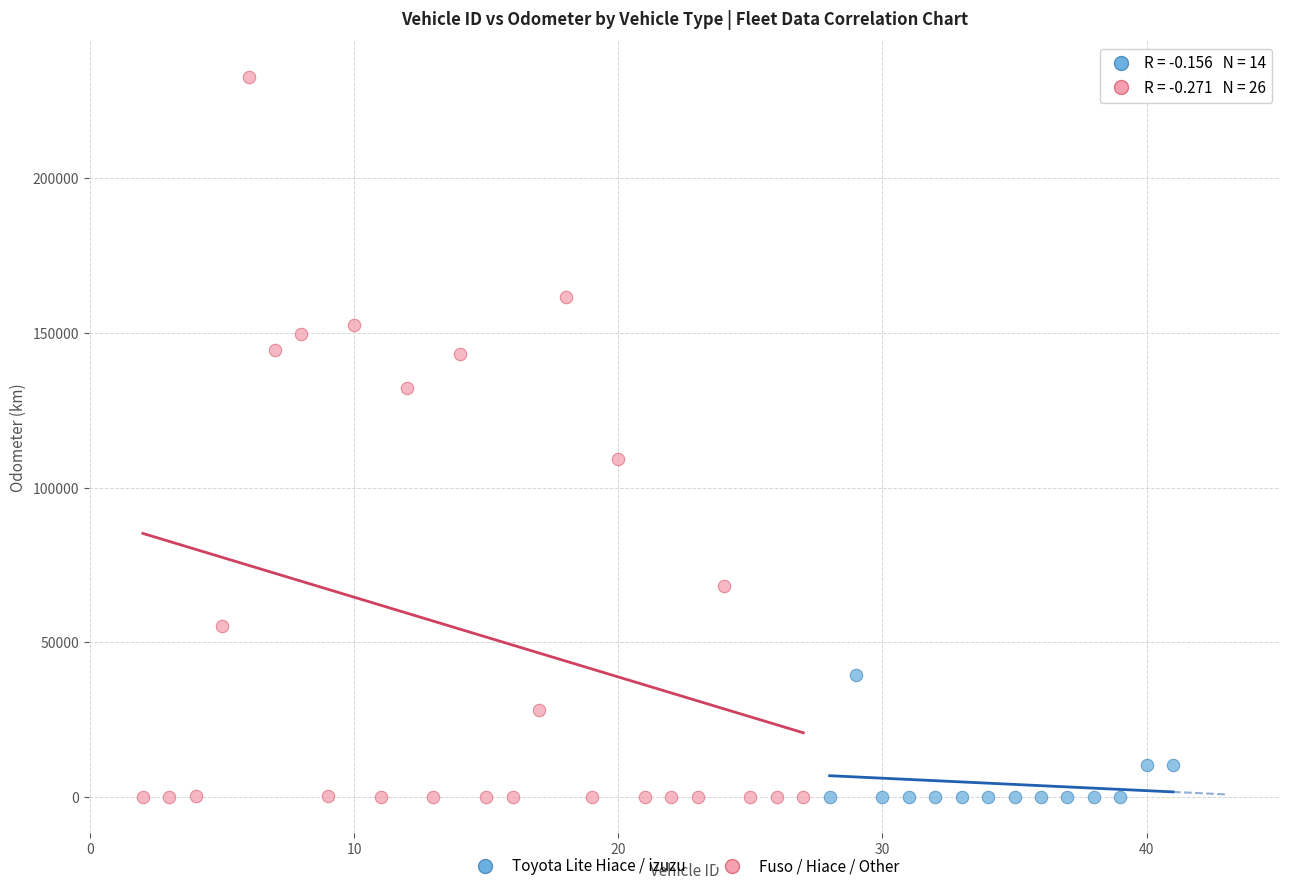

Which series reaches the maximum Y coordinate?

Fuso / Hiace / Other